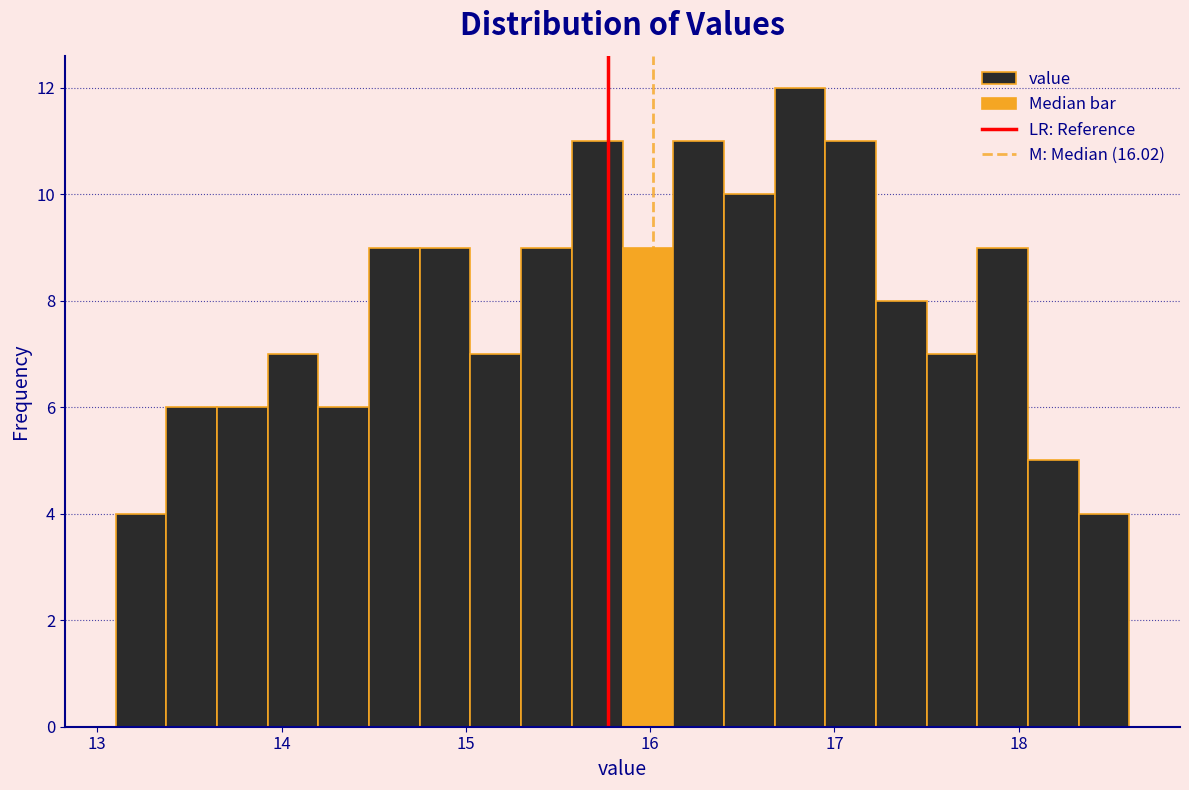

Around what value on the x-axis is the tallest bar? Give the approximate position of its centre, as read against the axis.

16.8